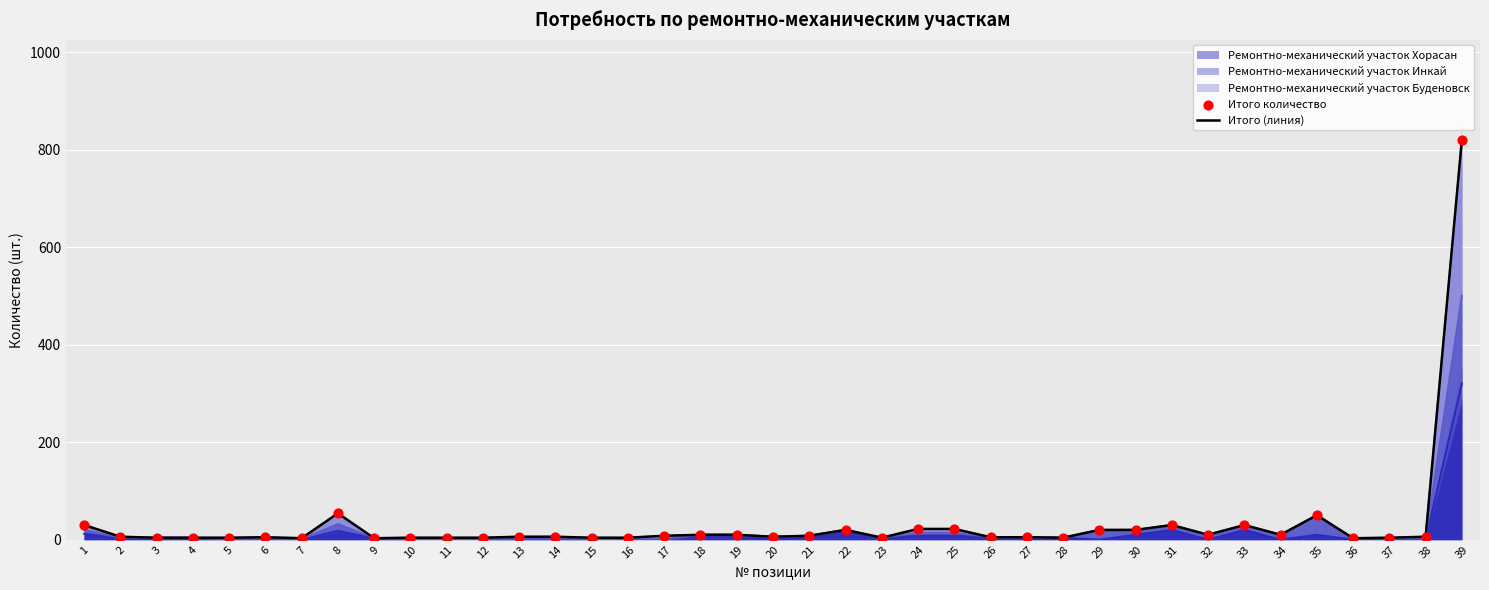

At how many categories does at least one series exceed 389?

1